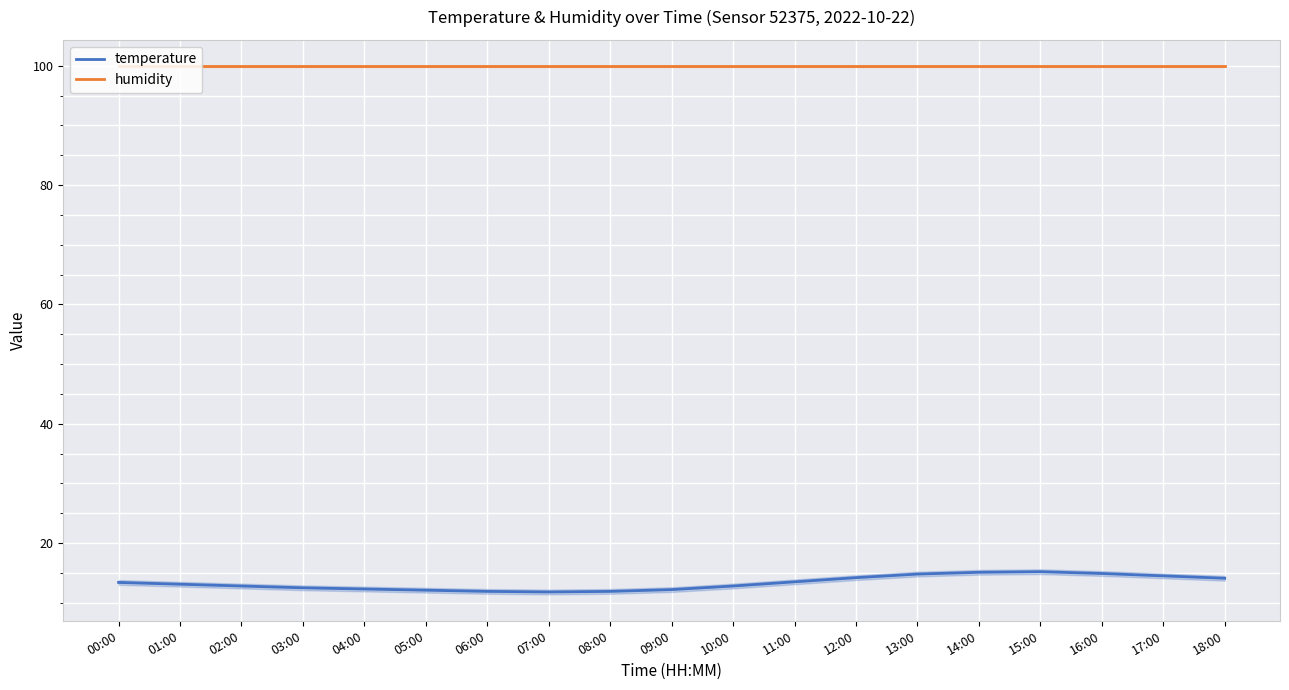

True or false: humidity and temperature cross at least once.

False